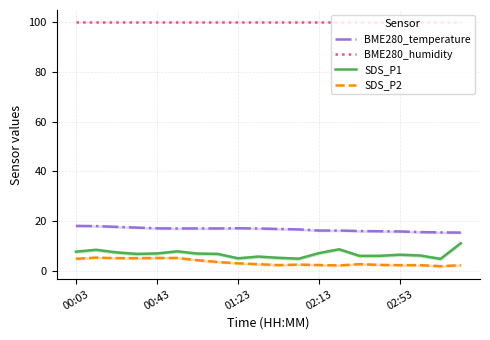

What is the difference between the highest and lowest values at 11?

97.5